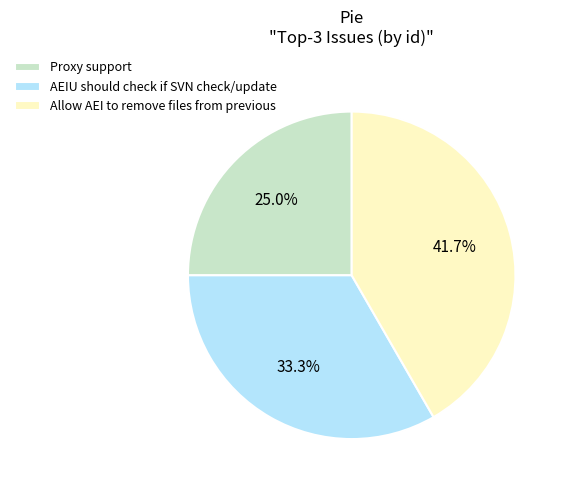

What percentage is the AEIU should check if SVN check/update slice, to the nearest percent?

33%